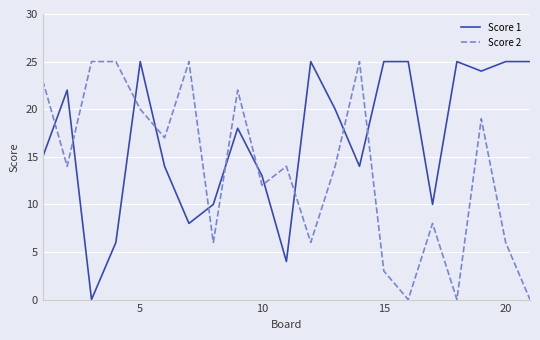

Which series has the largest total across all categories?

Score 1